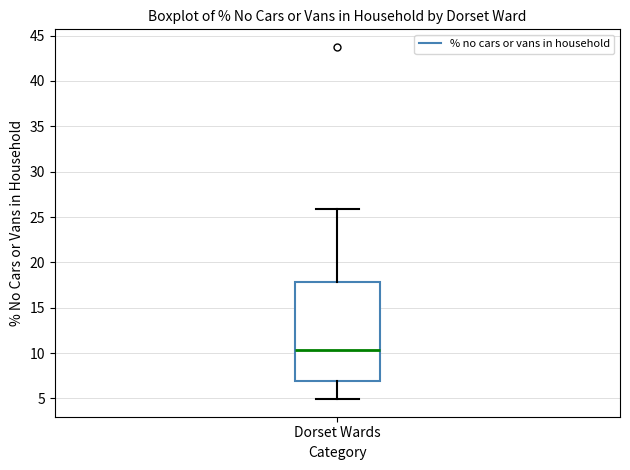

Read this box plot against the y-axis: the position of the median line, the range covered by the box, and the ends of both whiskers. The values are not printed on the chart, so give them approximately, as read against the axis.

median 10.5, box 7.0 to 18.0, whiskers 5.0 to 26.0